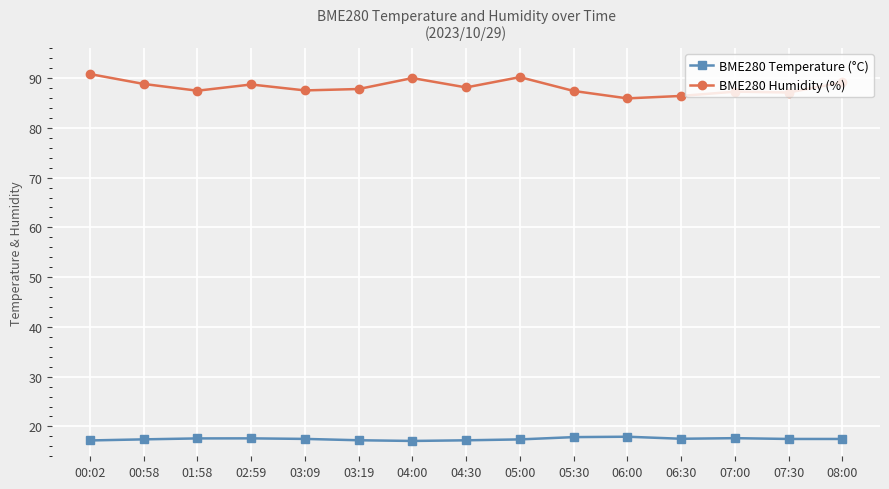

Which series has the widest spread of values?

BME280 Humidity (%)